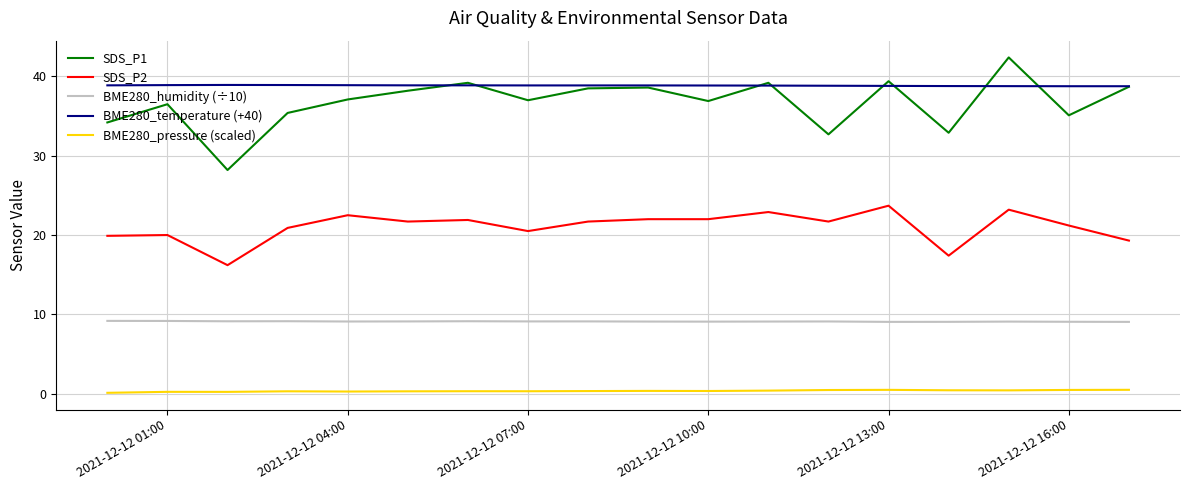

Which series has the largest total across all categories?

BME280_temperature (+40)